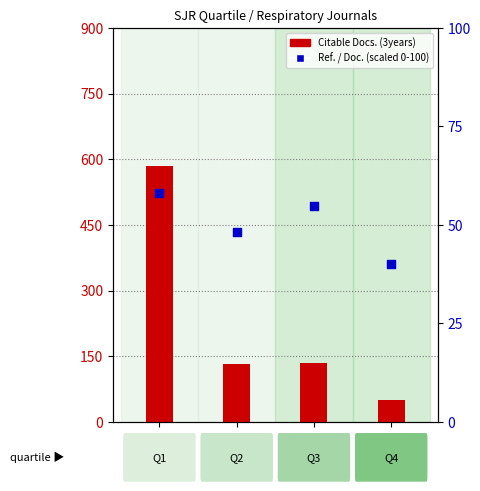

Which series contains the highest Y value?

Citable Docs. (3years)